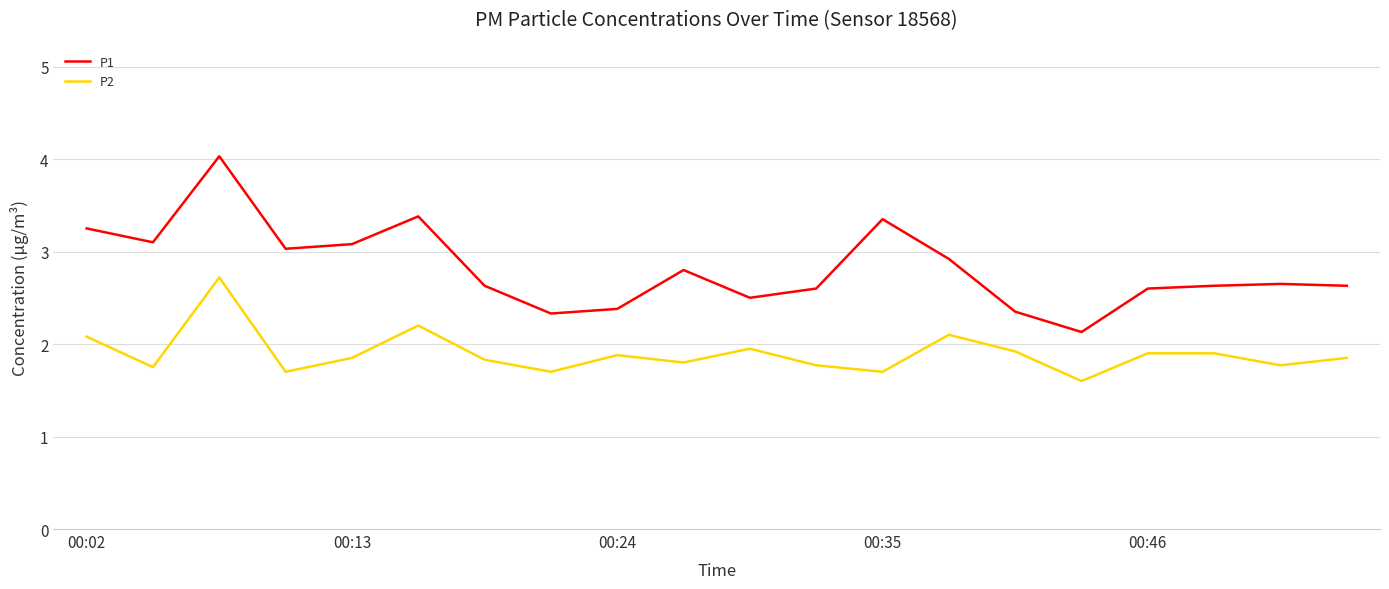

Count the number of categories in the chart.

20